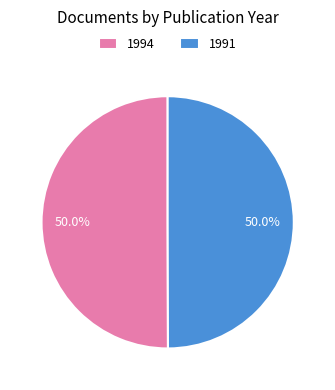

Is the sum of 1991 and 1994 greater than half?

Yes